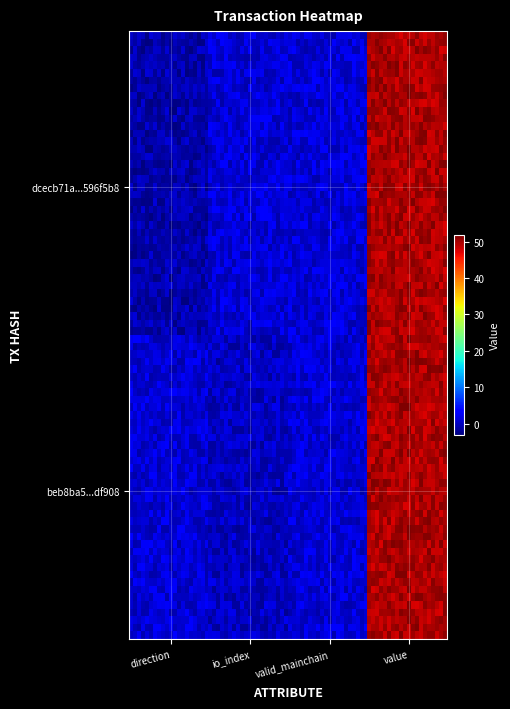

Which series has the largest total across all categories?

beb8ba537523cc93c8af2d4af4c511a9c0df908